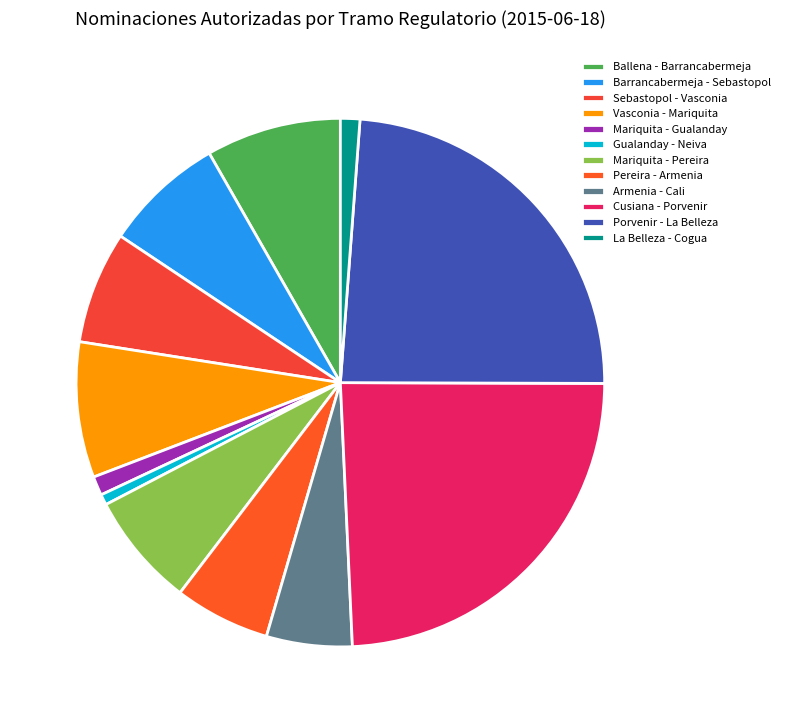

The Barrancabermeja - Sebastopol slice represents 7% of the pie. True or false?

True